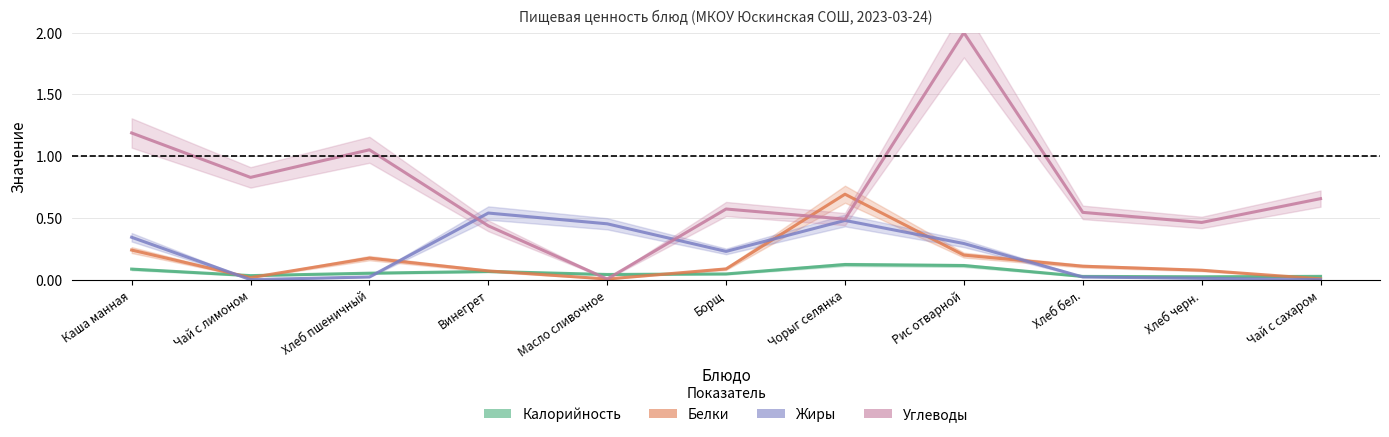

Is this an area chart (filled region under the line)?

No